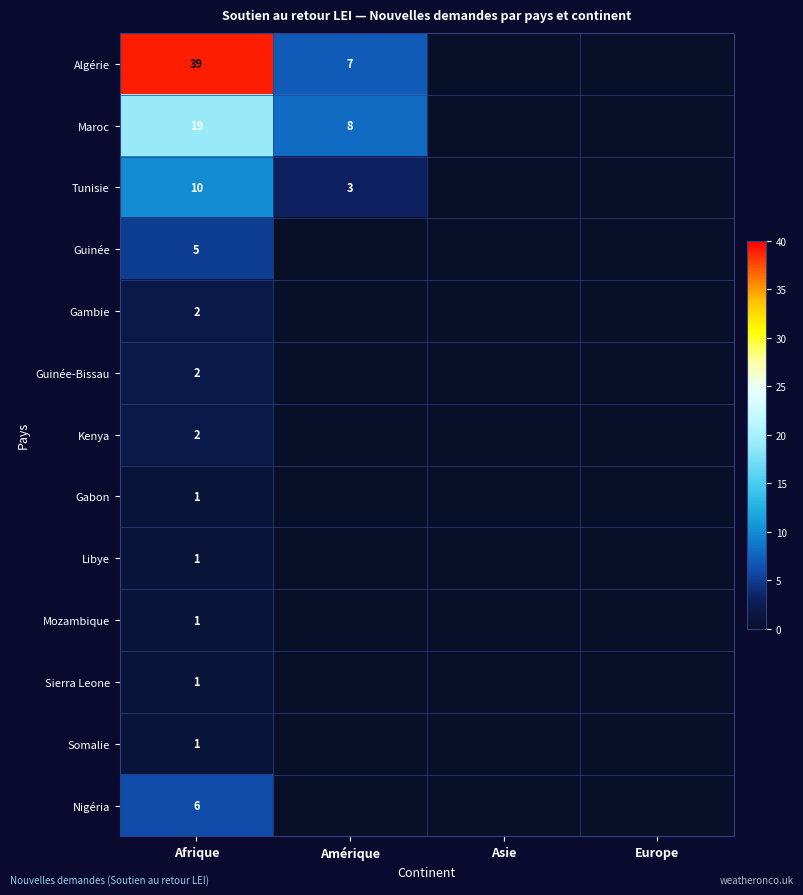

What is the difference between the highest and lowest values at Afrique?

38